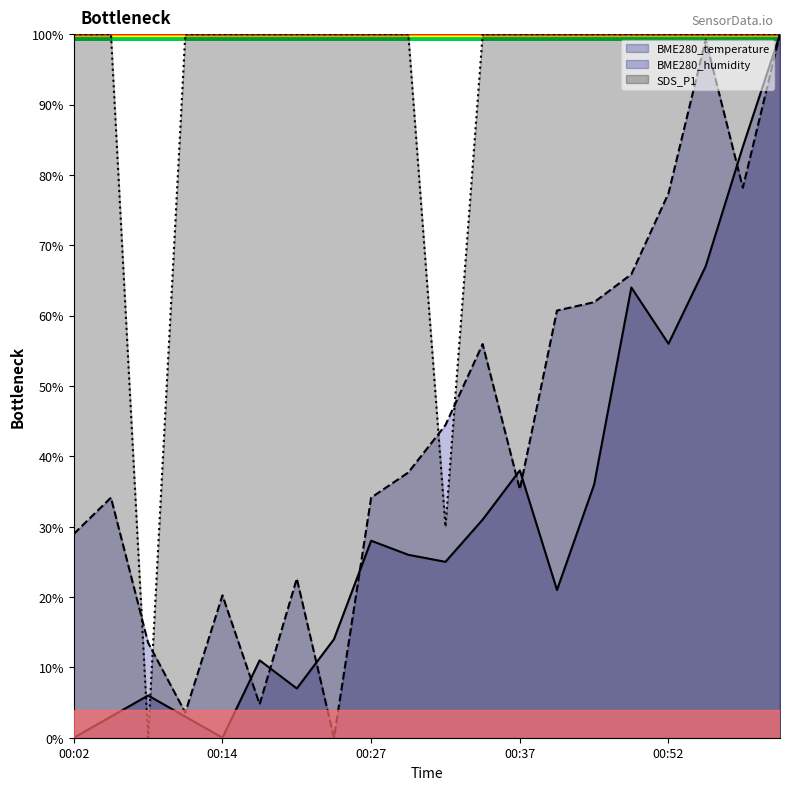

What is the sum of the SDS_P1 values at 01:01 and 00:08?

1.0